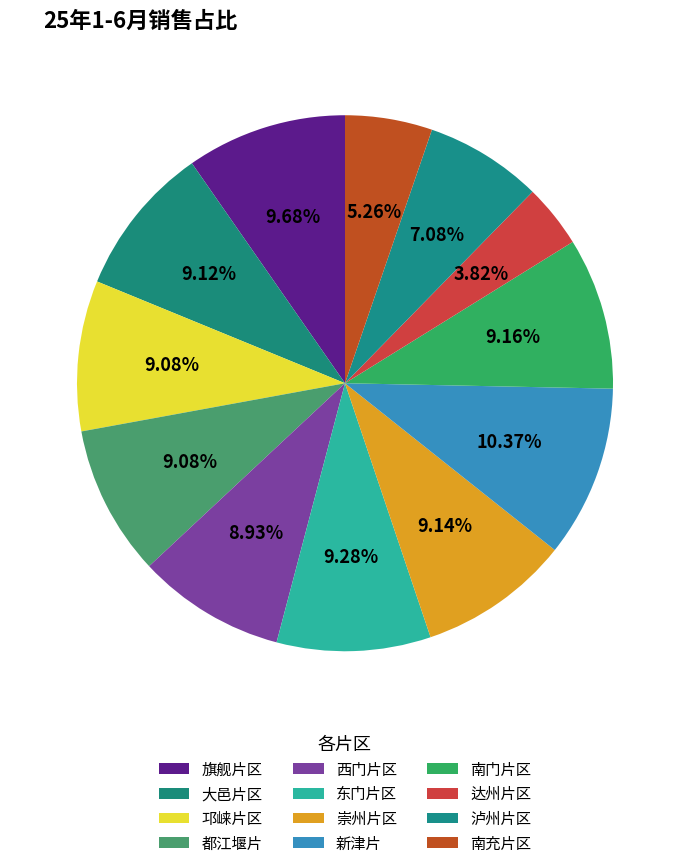

Is it true that 达州片区 is 16% of the pie?

False